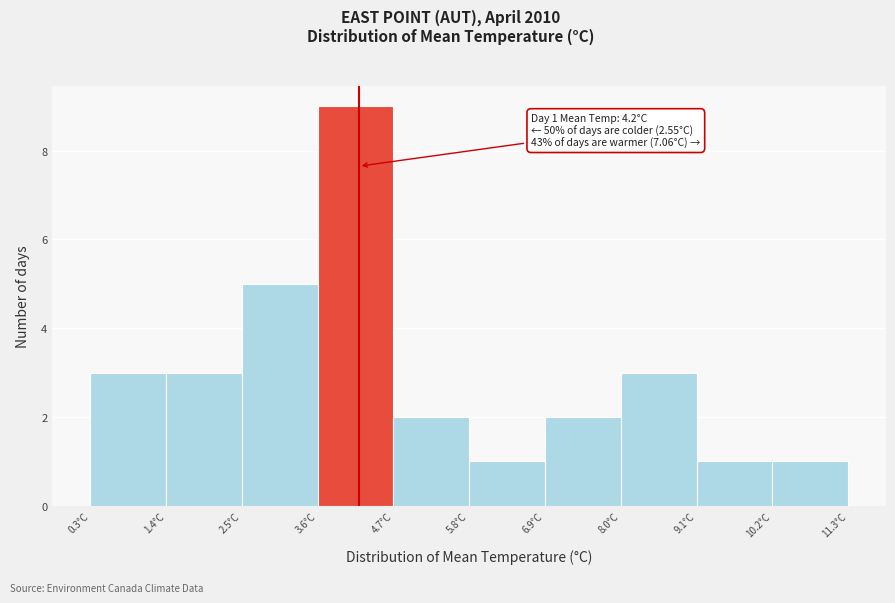

Which range on the x-axis has the tallest bar?

3.6 to 4.7